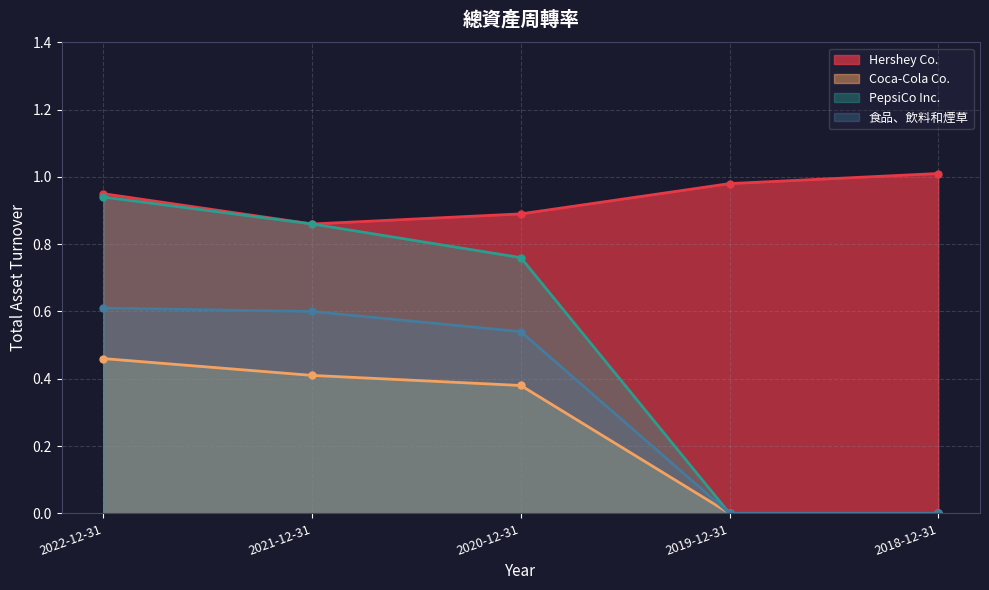

What is the difference between the maximum and minimum values in the PepsiCo Inc. series?

0.9